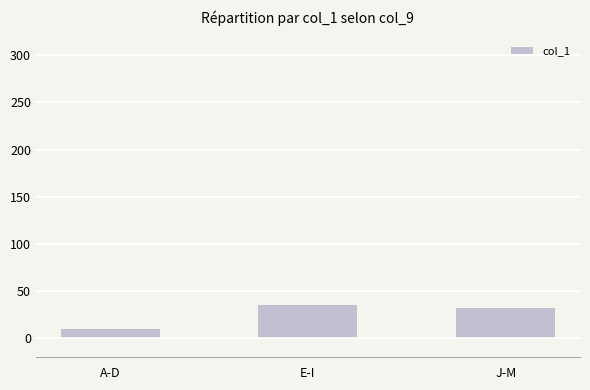

What is the difference between the maximum and minimum values?

25